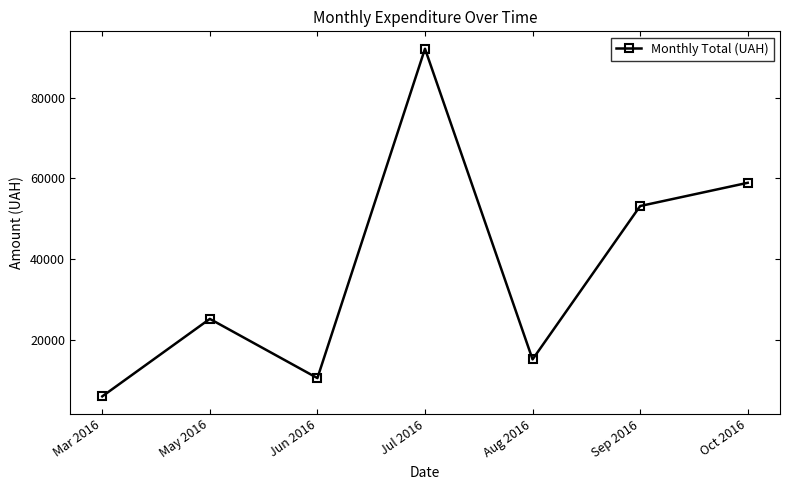

Reading left to right, list all the values displayed in this chart.

Mar 2016=5917.0	May 2016=25144.5	Jun 2016=10452.0	Jul 2016=92189.5	Aug 2016=15091.2	Sep 2016=53151.6	Oct 2016=58914.3